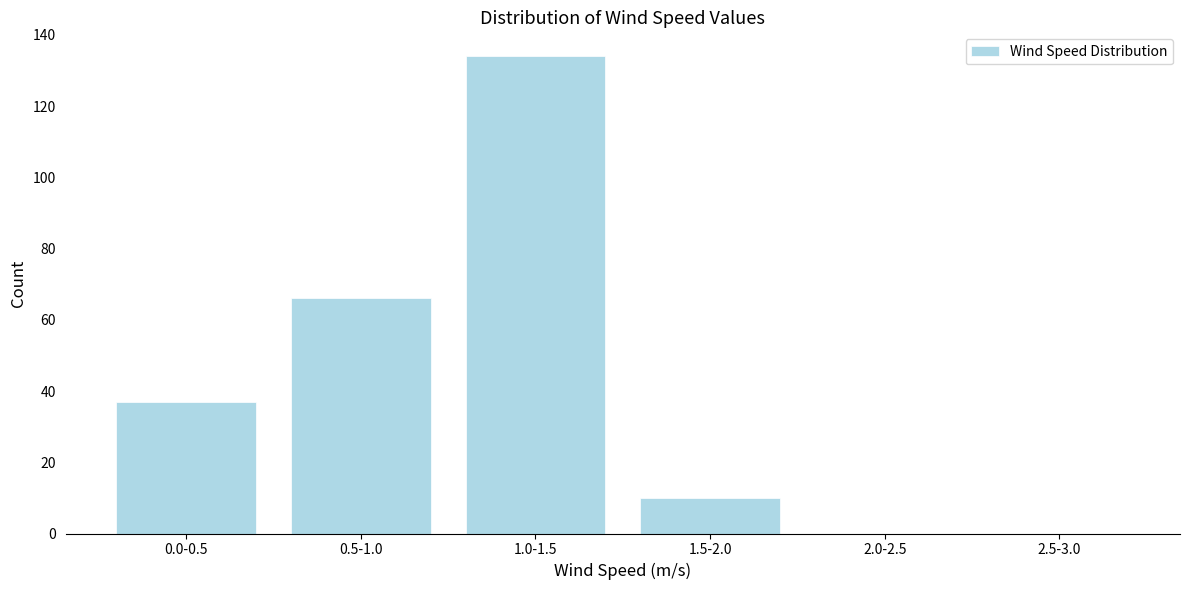

Reading right to left, transcribe all the data shown in this chart.

2.5-3.0=0	2.0-2.5=0	1.5-2.0=10	1.0-1.5=134	0.5-1.0=66	0.0-0.5=37